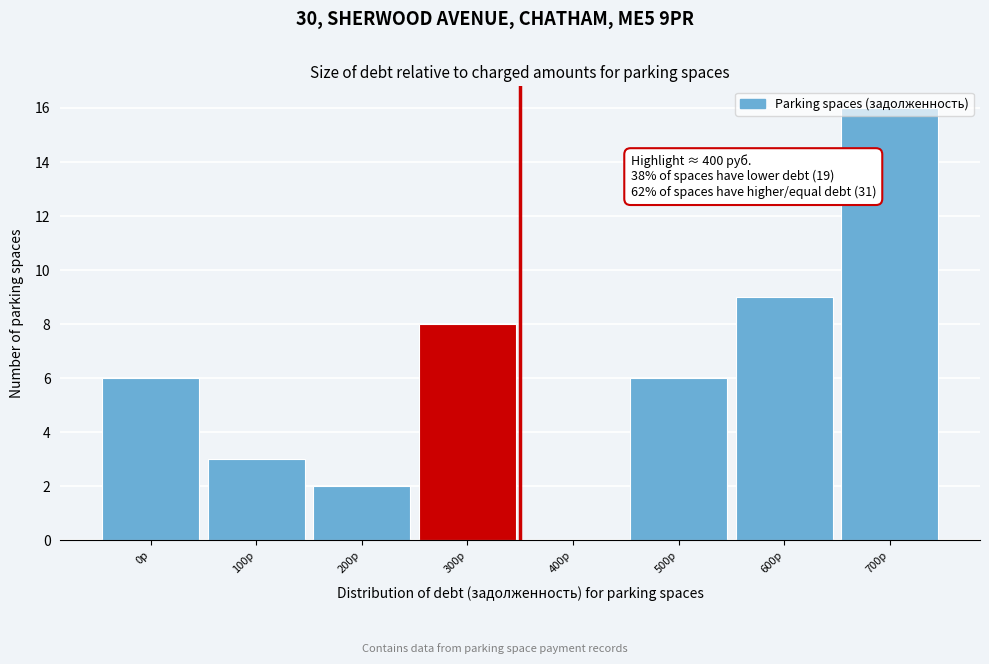

Read the value at 300р, to the nearest 10.

10